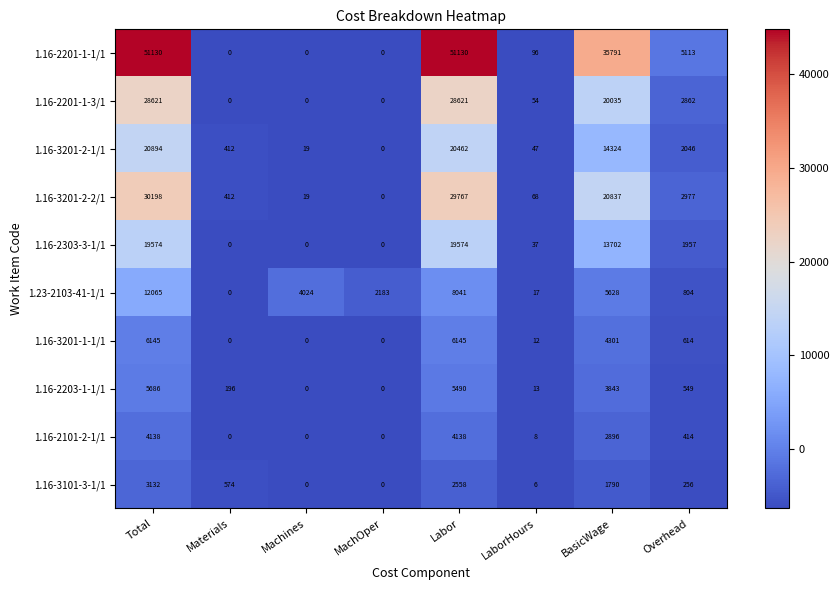

Which series has the widest spread of values?

1.16-2201-1-1/1